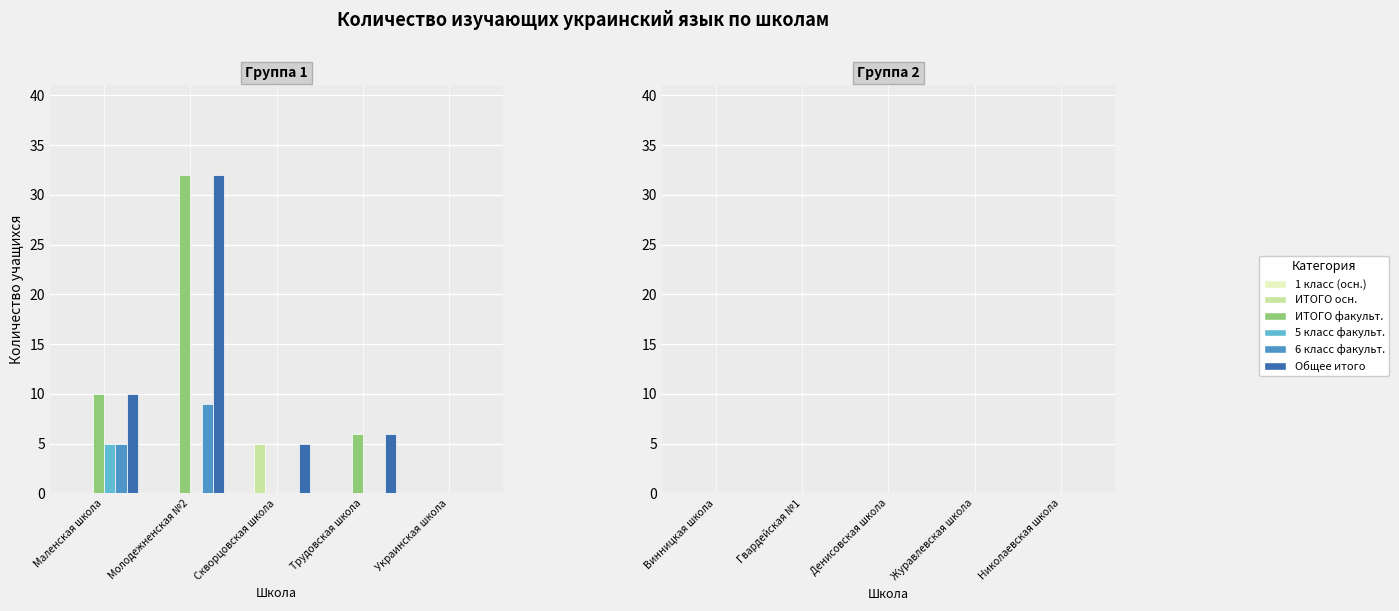

How many groups of bars are there?

5